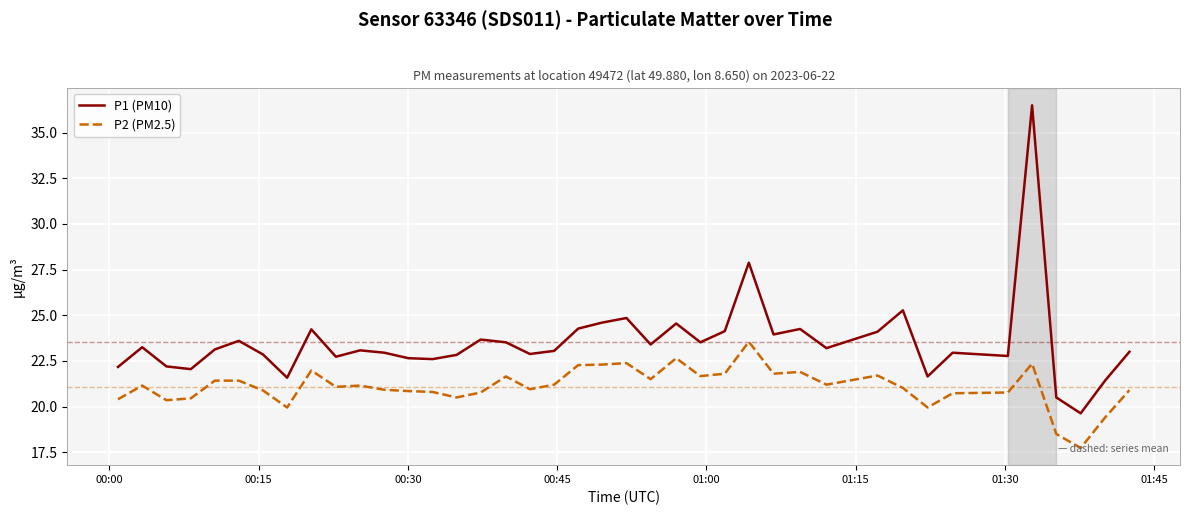

What is the difference between the maximum and minimum values in the P2 (PM2.5) series?

5.8